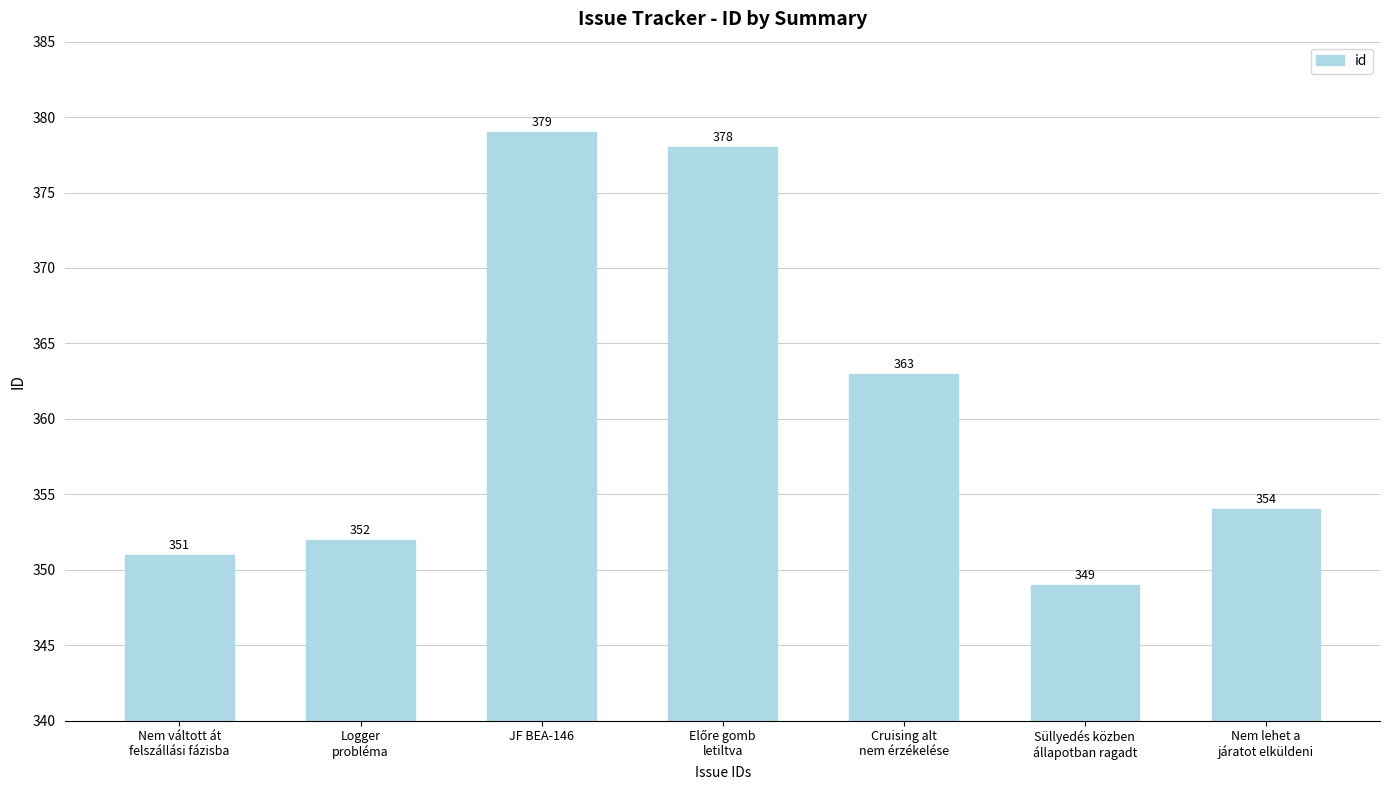

What is the label of the 6th bar from the right?

Logger
probléma